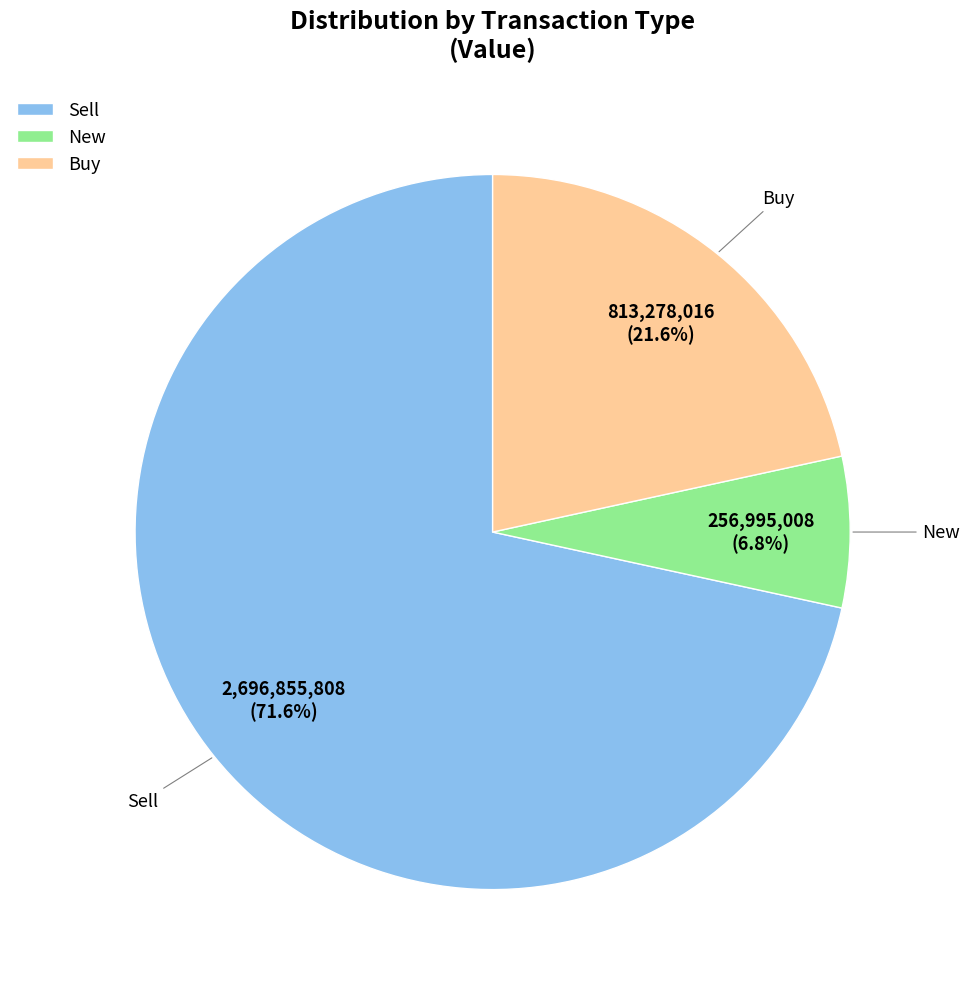

Which slice represents more than half of the pie?

Sell